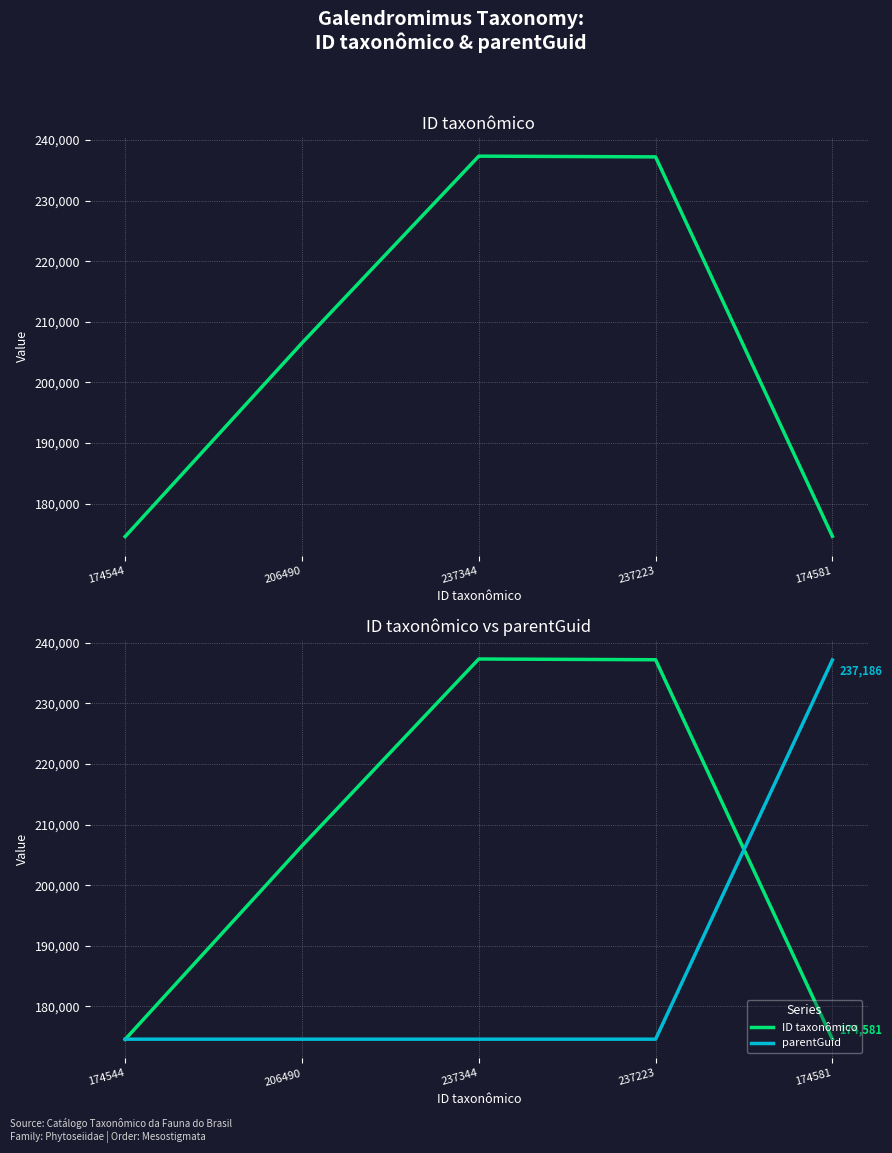

Which has a higher value, 237344 or 237223?

237344